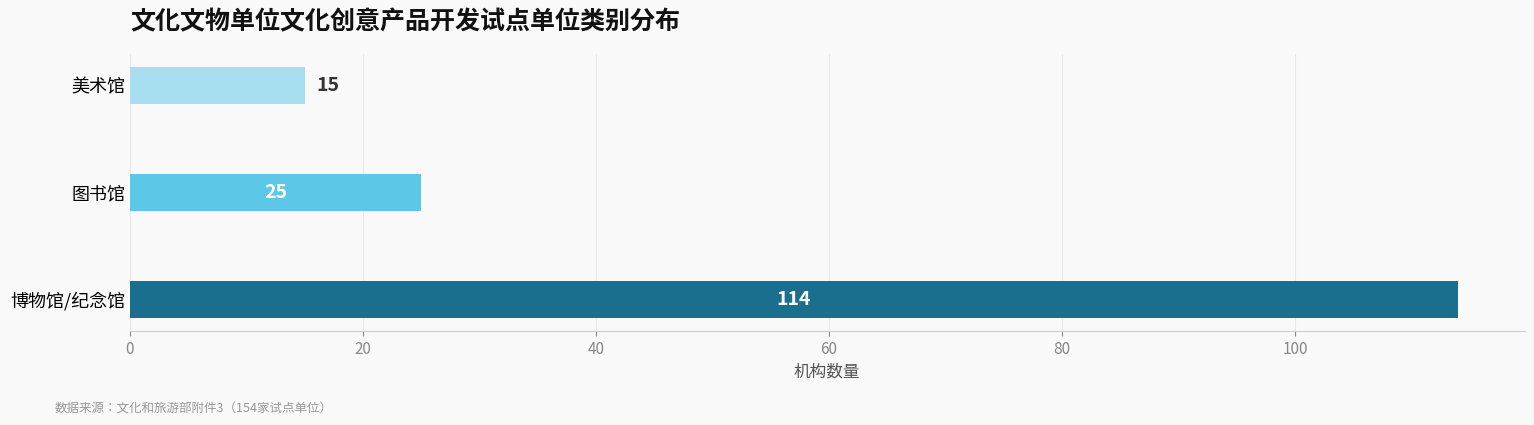

What is the difference between the maximum and minimum values?

99